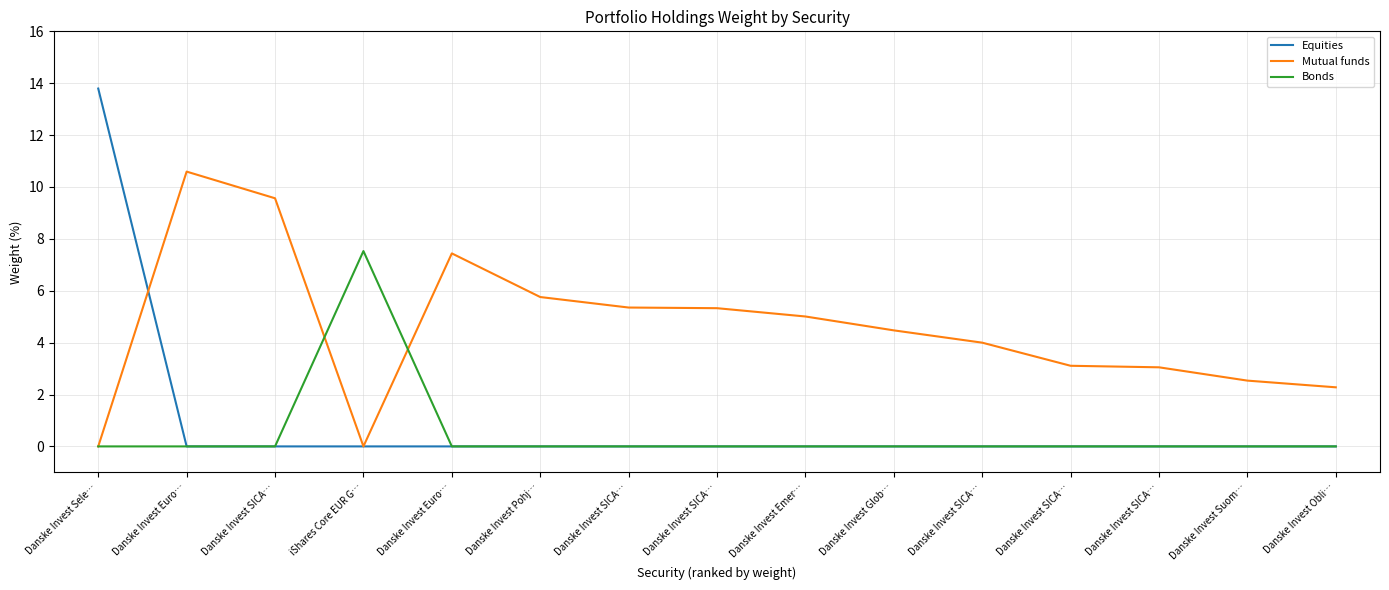

What is the value of the Mutual funds point at the 2nd from the left?

10.6